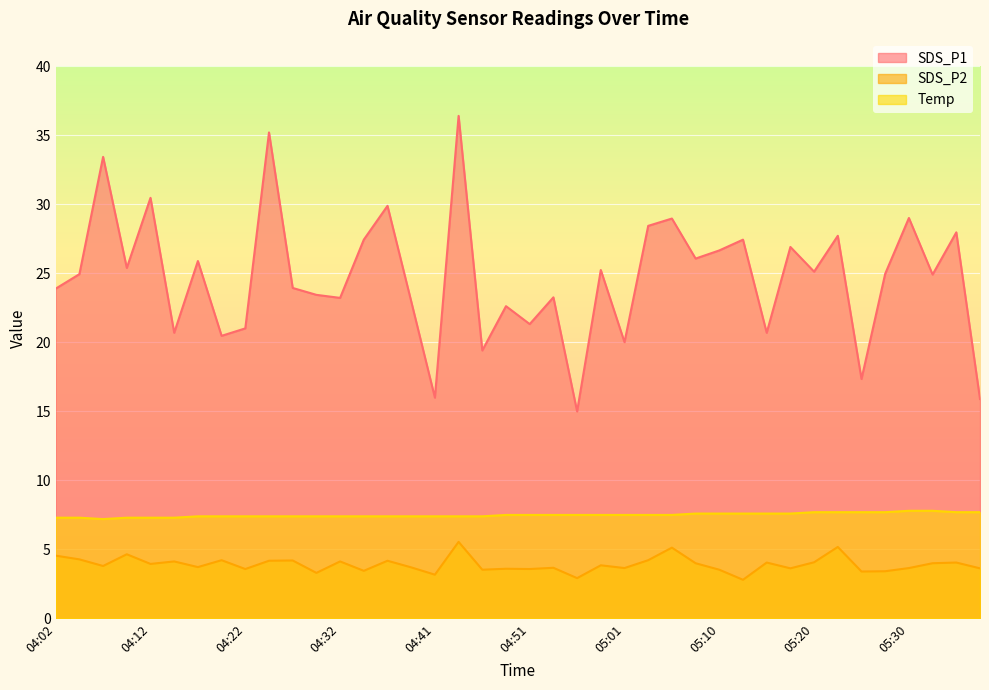

The Temp series shows 12.0 at 04:53. True or false?

False